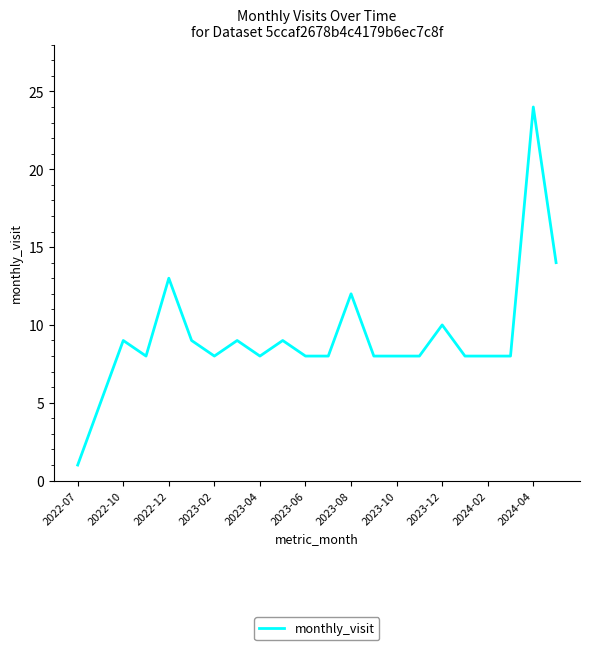

What is the difference between the maximum and minimum values?

23